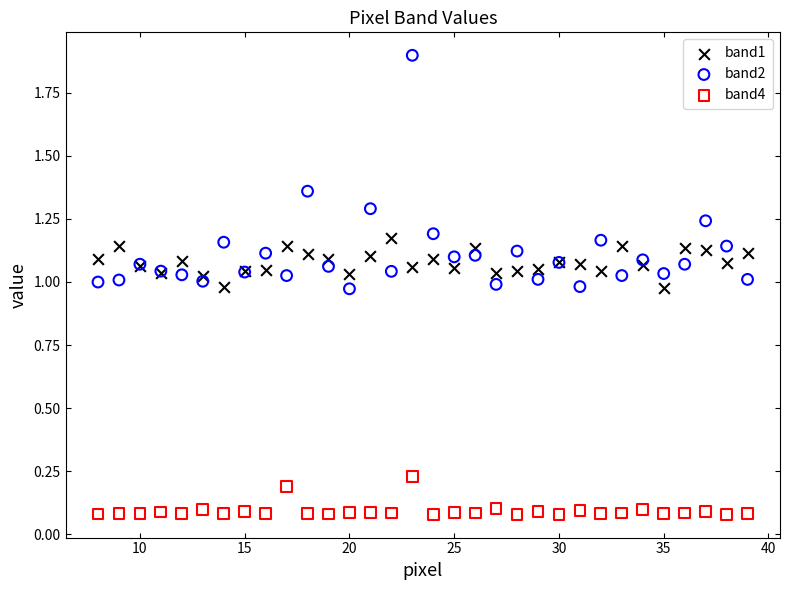

What is the X range (max minus min) for the scatter plot?

31.0